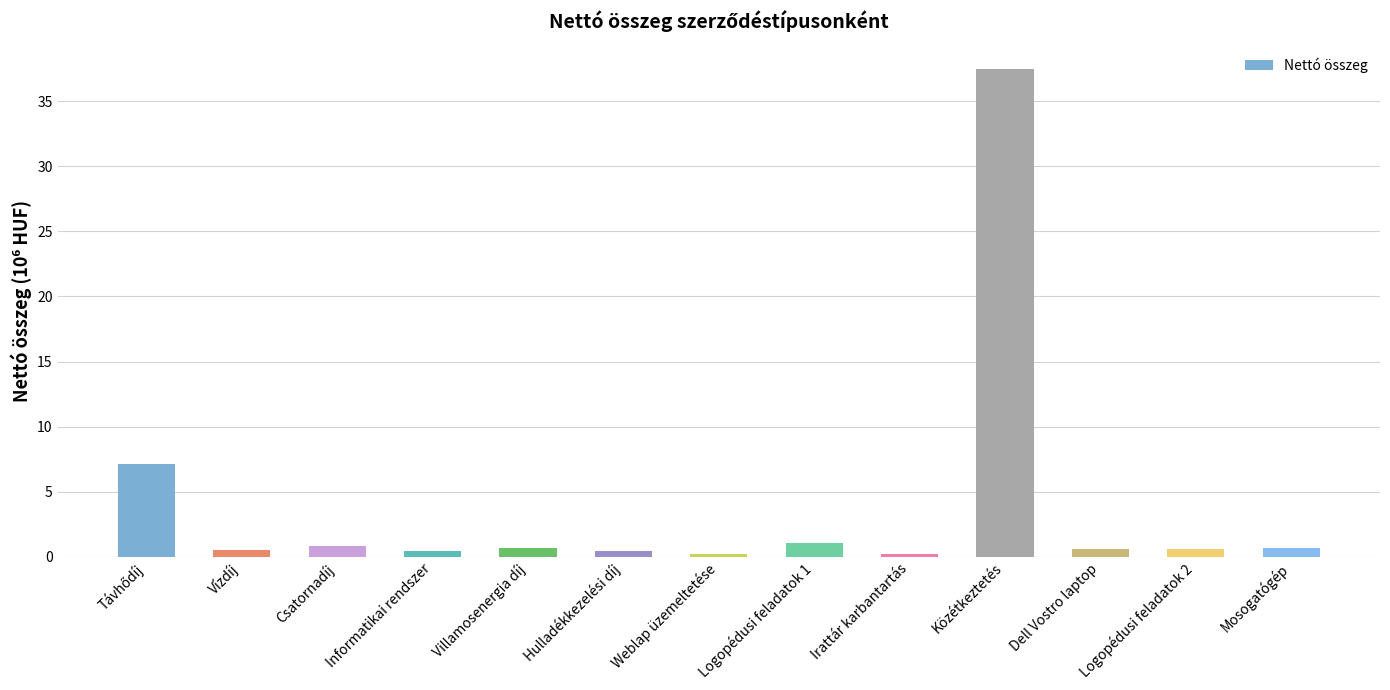

Is it true that the value at Csatornadíj is 0.8?

True